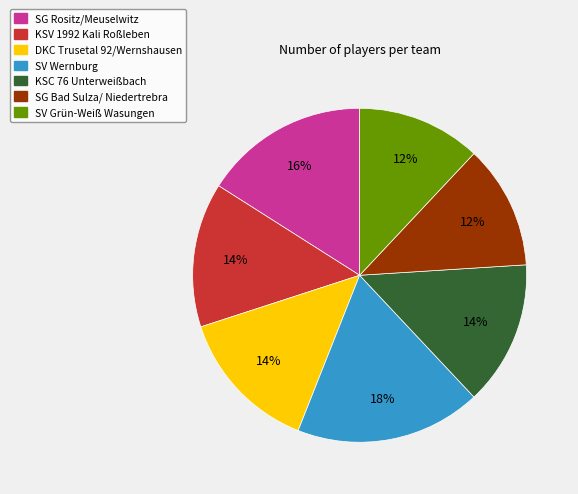

Between SV Wernburg and SV Grün-Weiß Wasungen, which is larger?

SV Wernburg